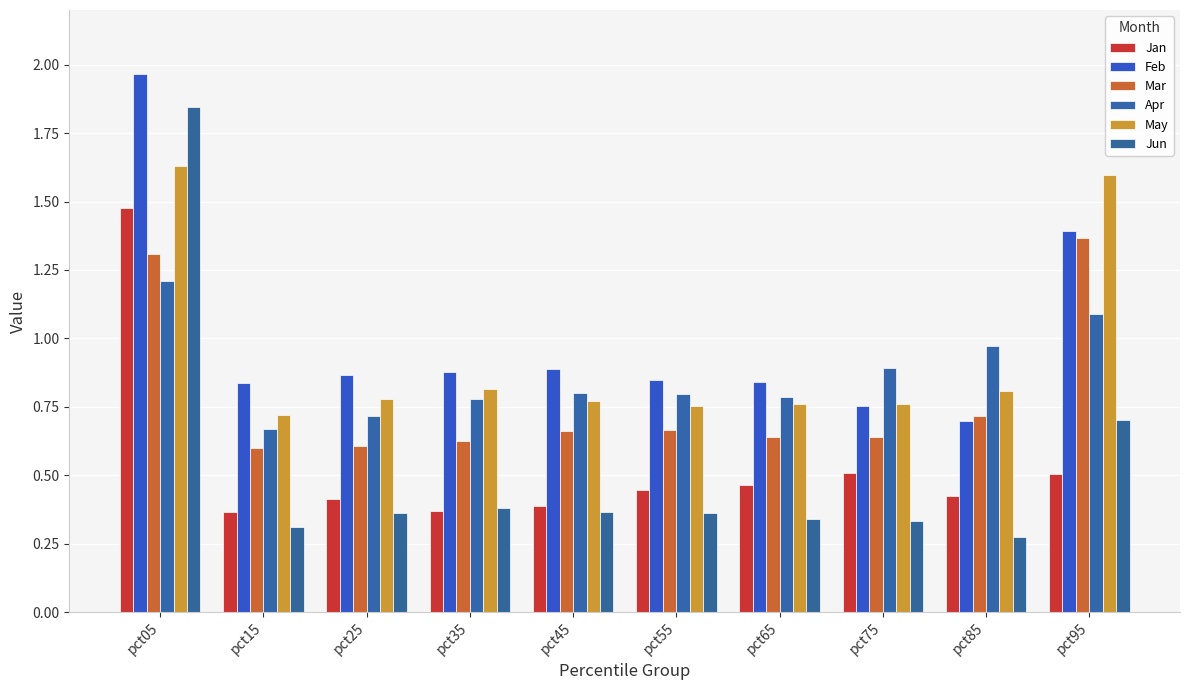

True or false: Apr has a value of 1.4 at pct75.

False